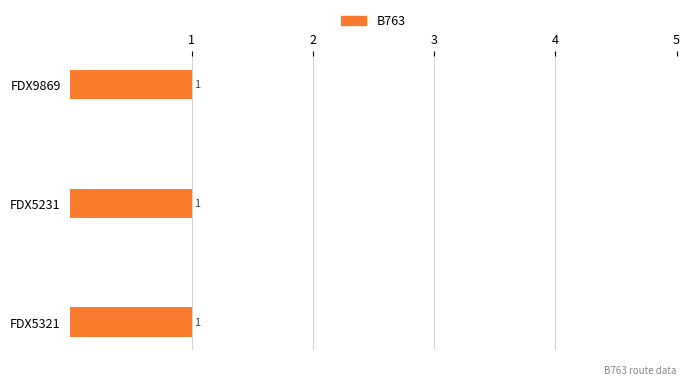

How many data points in FDX9869 are above 0?

1